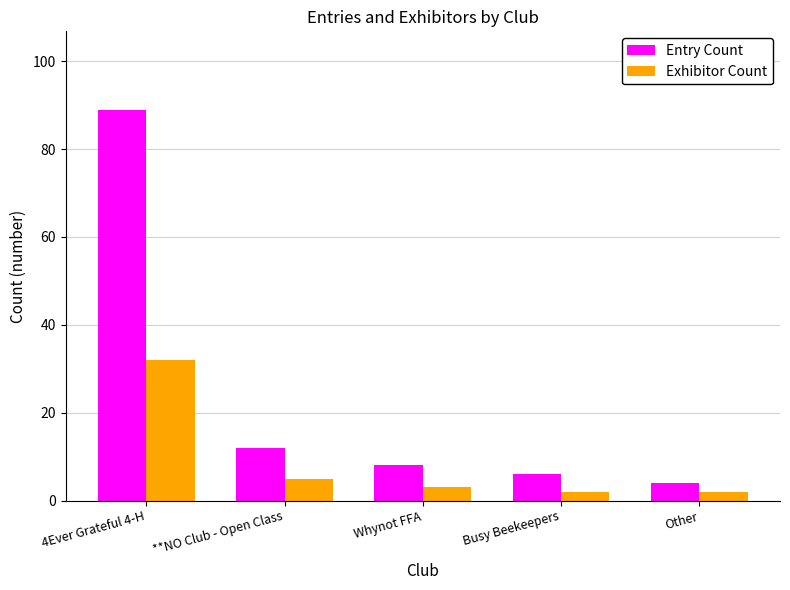

True or false: Exhibitor Count has a value of 2 at Other.

True